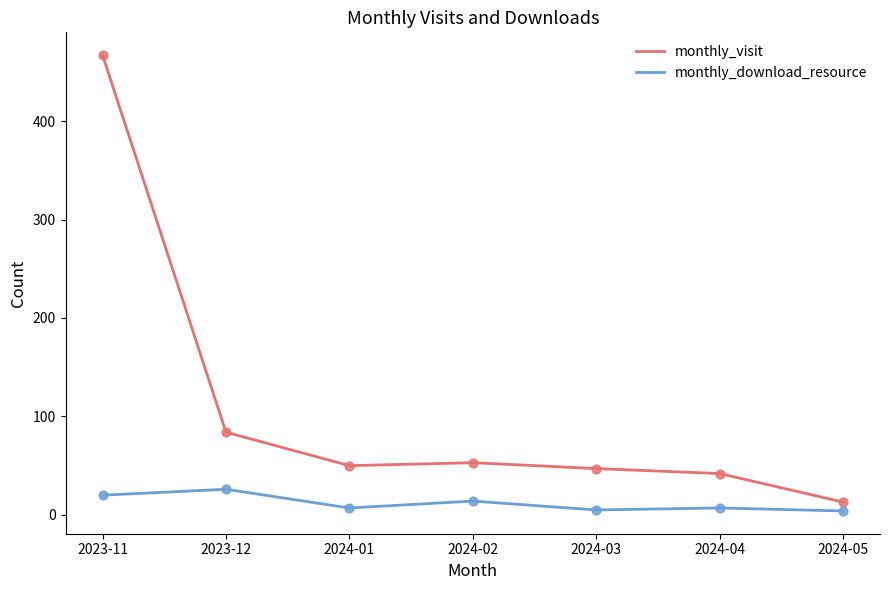

Which series has the largest total across all categories?

monthly_visit